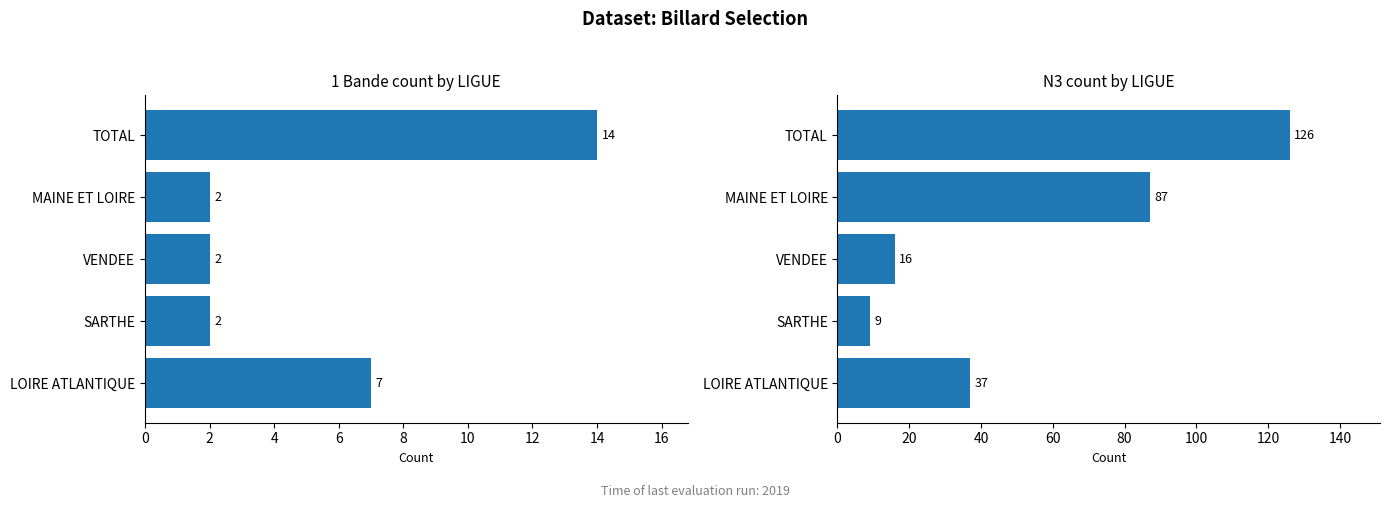

Which series changed the most between LOIRE ATLANTIQUE and TOTAL?

N3